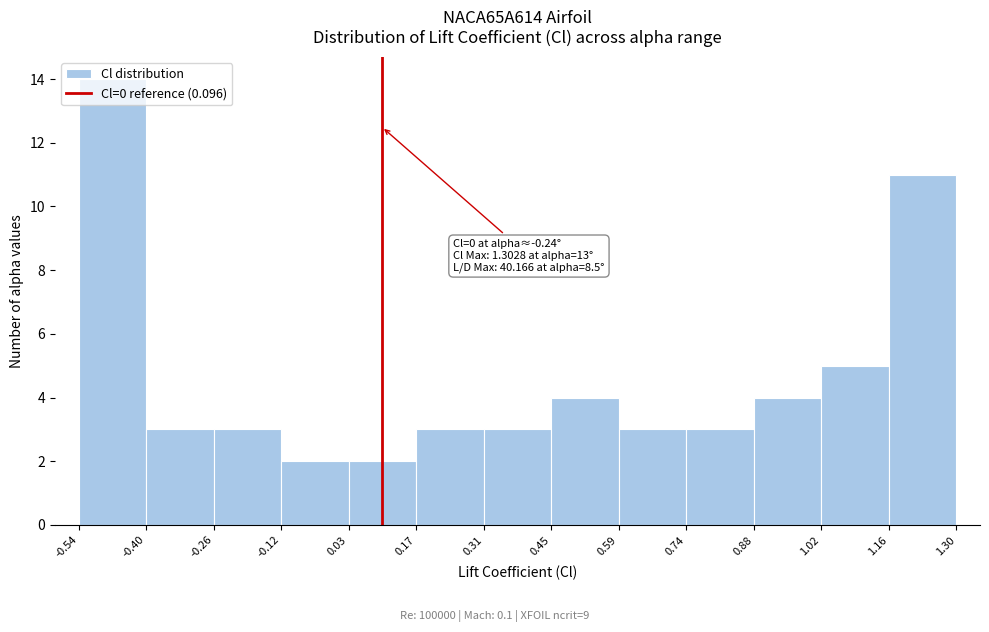

Which range on the x-axis has the tallest bar?

-0.54 to -0.40